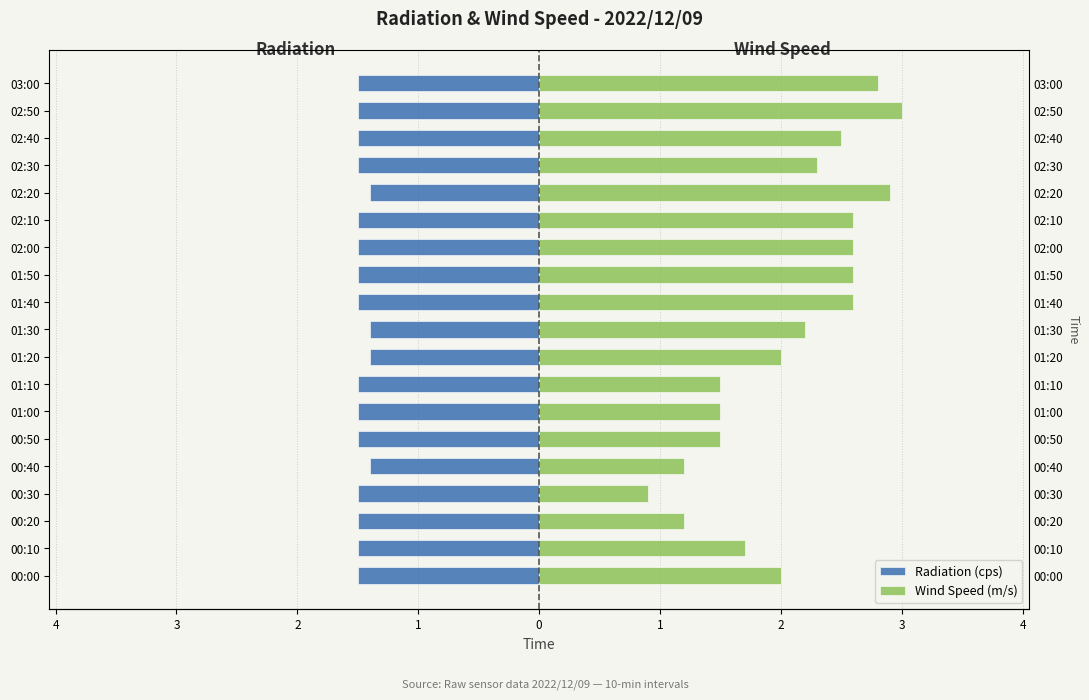

List the series in order of their overall mean, lowest first.

Radiation (cps), Wind Speed (m/s)